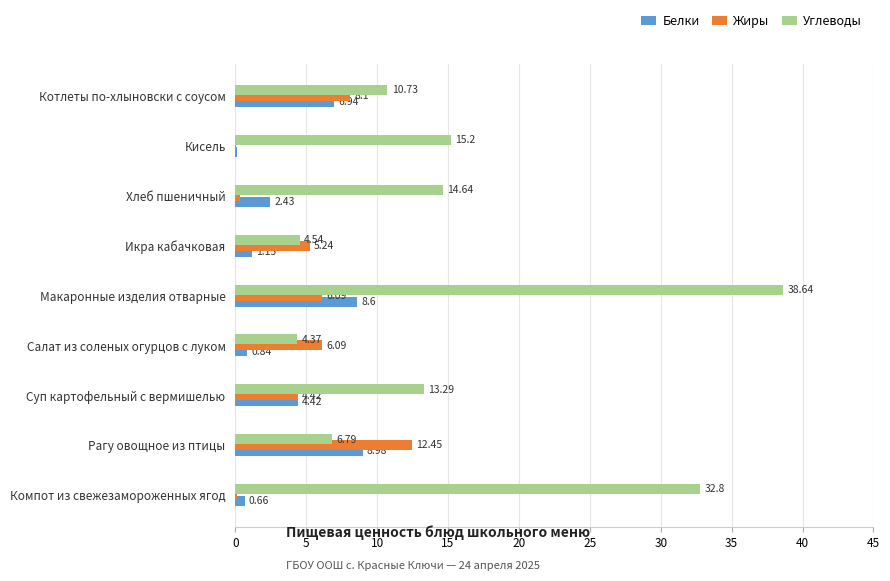

Which category has the highest value in the Углеводы series?

Макаронные изделия отварные